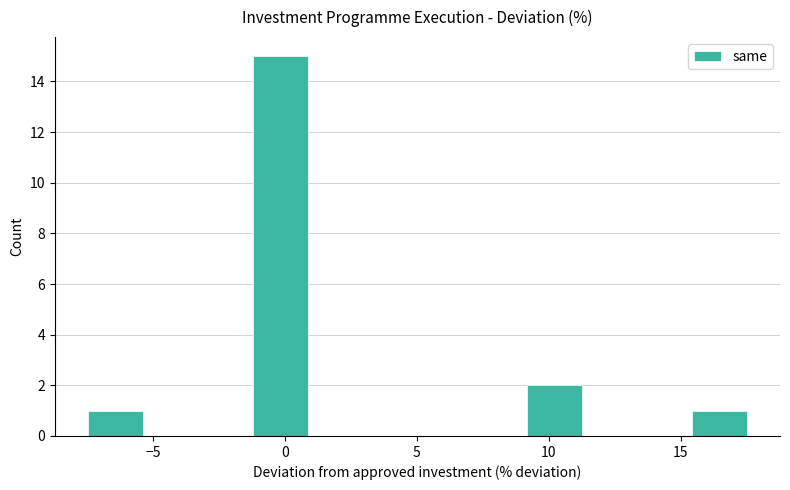

Which range on the x-axis has the tallest bar?

-1.0 to 1.0